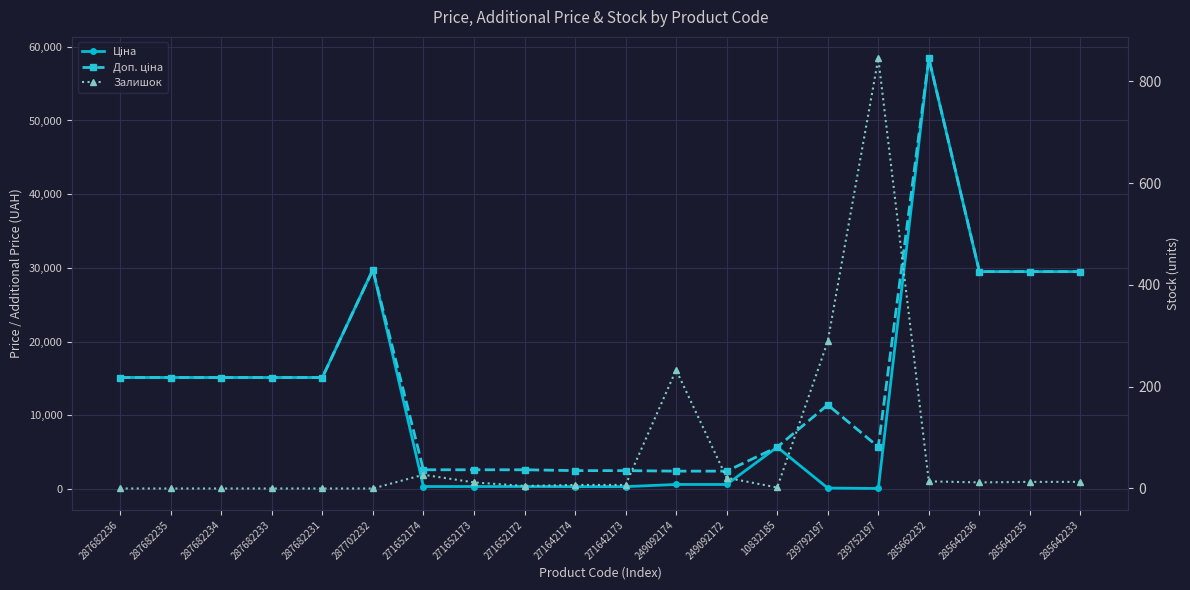

True or false: Залишок and Доп. ціна cross at least once.

False